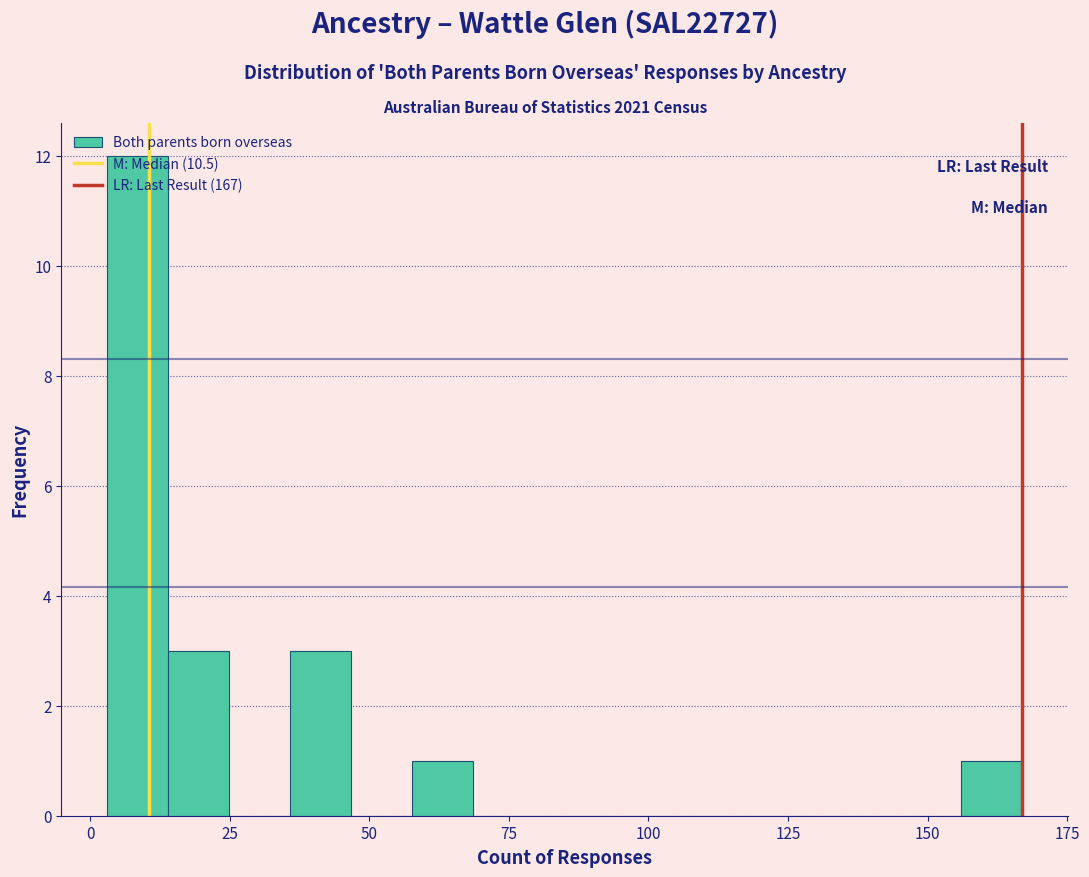

Around what value on the x-axis is the tallest bar? Give the approximate position of its centre, as read against the axis.

10